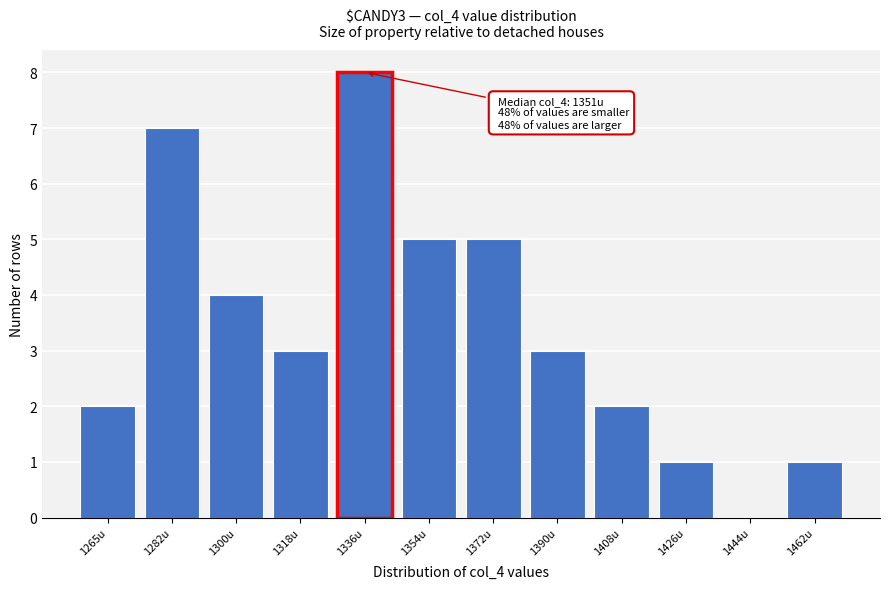

Reading right to left, extract all data points from this chart.

1462u=1	1444u=0	1426u=1	1408u=2	1390u=3	1372u=5	1354u=5	1336u=8	1318u=3	1300u=4	1282u=7	1265u=2